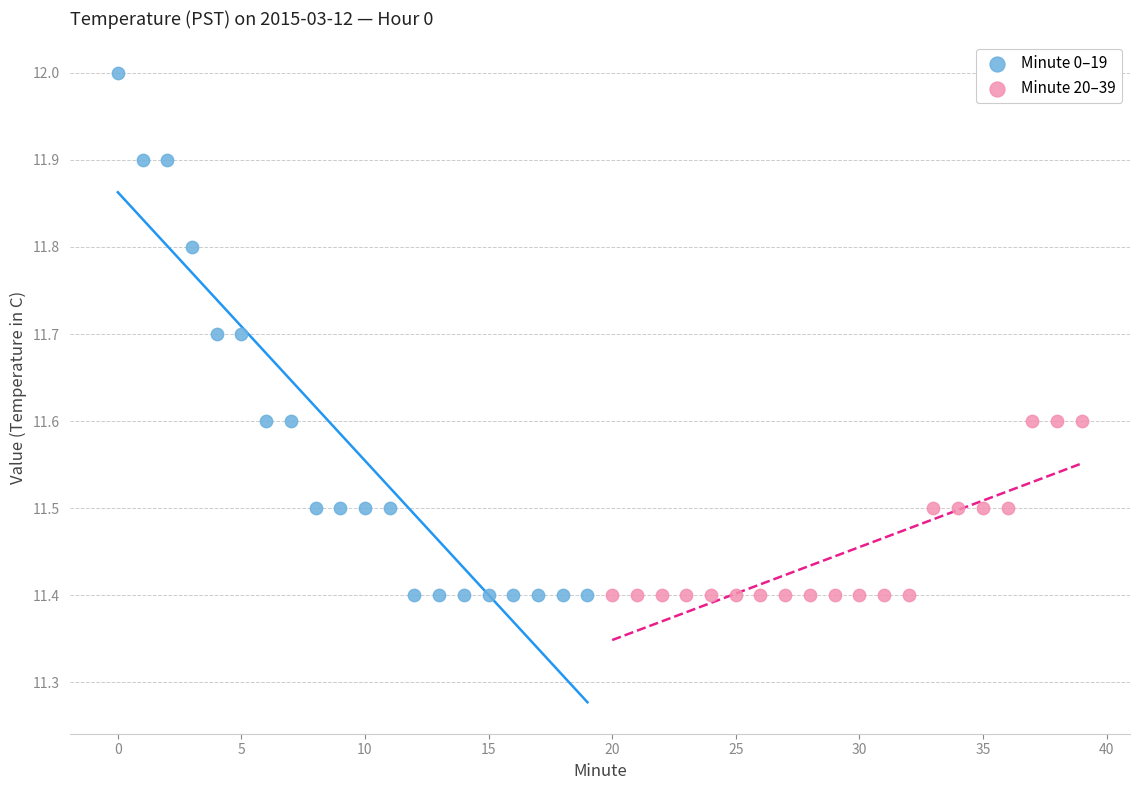

Which series has the largest Y range (max minus min)?

Minute 0–19